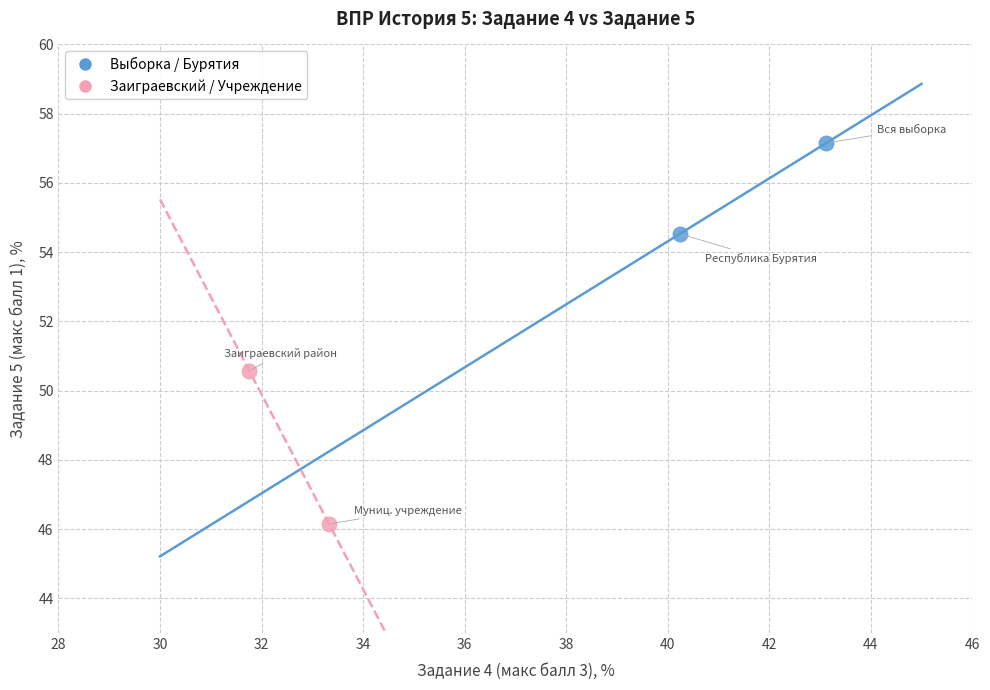

Which series has the widest spread of Y values?

Заиграевский / Учреждение